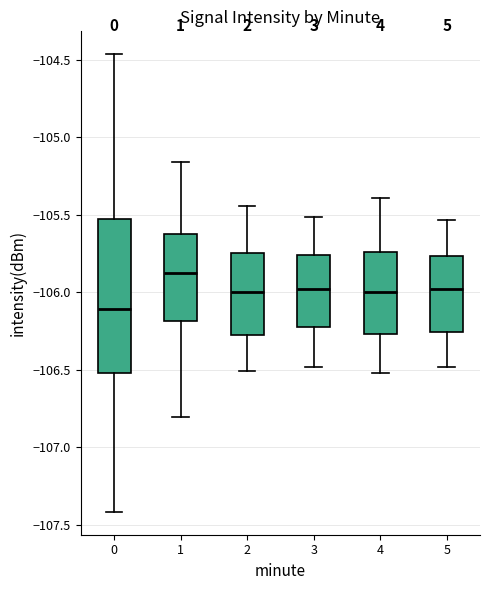

Where is the lower edge of the box at x = 4 on the y-axis? The values are not printed on the chart, so give them approximately, as read against the axis.

-106.25